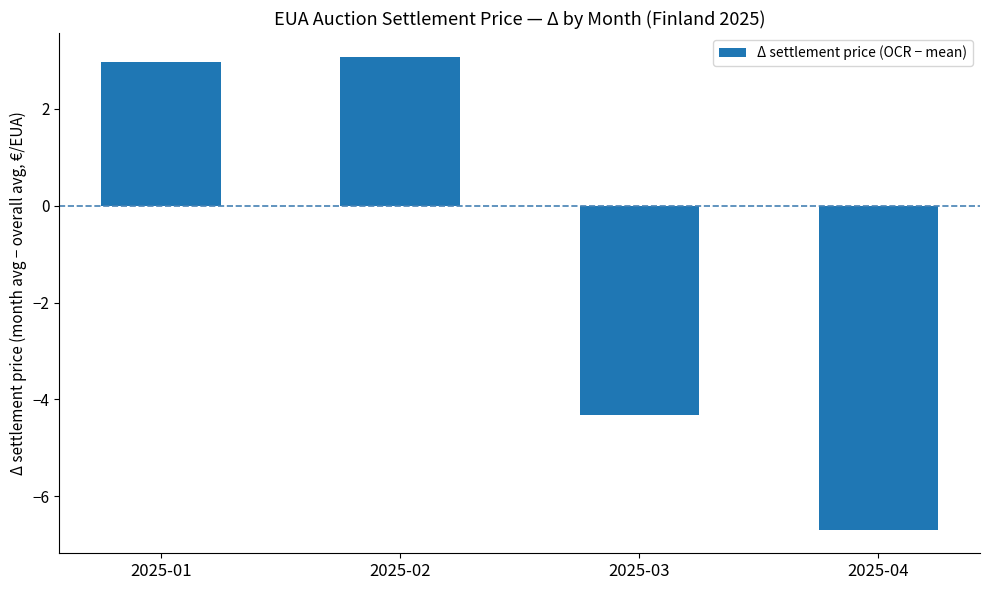

How many bars are there in total?

4